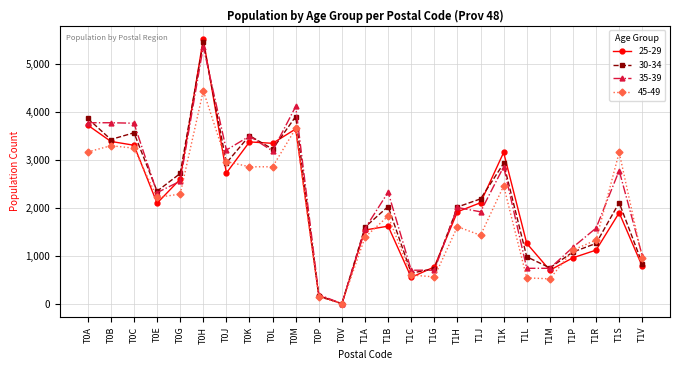

List the series in order of their overall mean, highest first.

35-39, 30-34, 25-29, 45-49